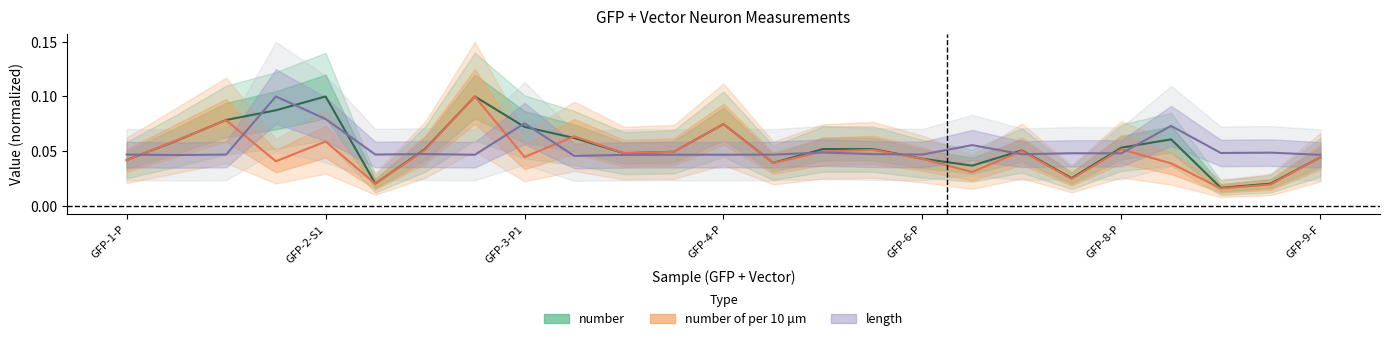

What is the total value across all series at GFP-5-P?

0.2